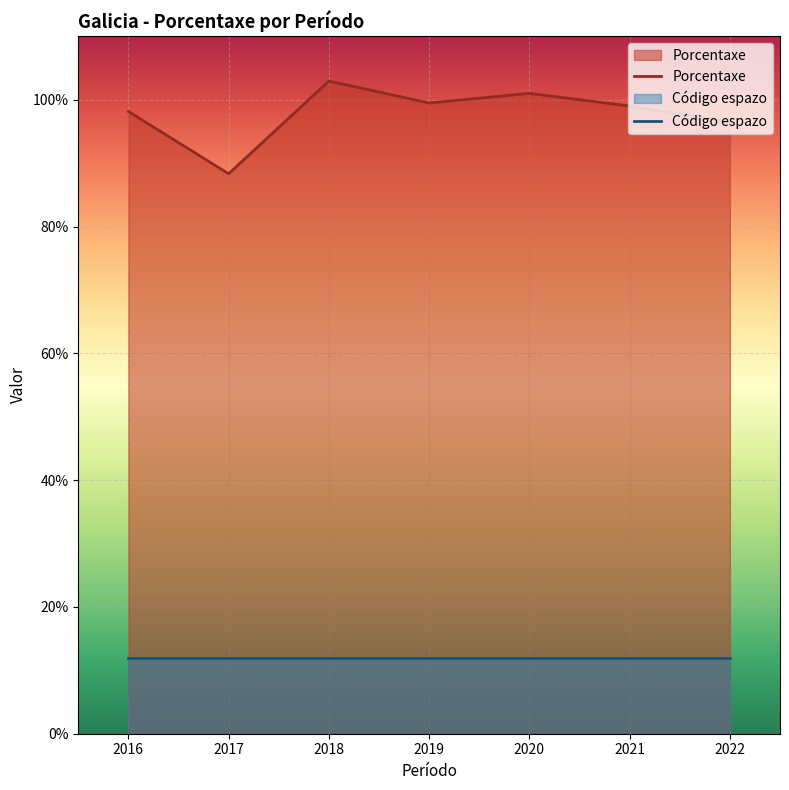

How many values in the Porcentaxe series are below 99?

3